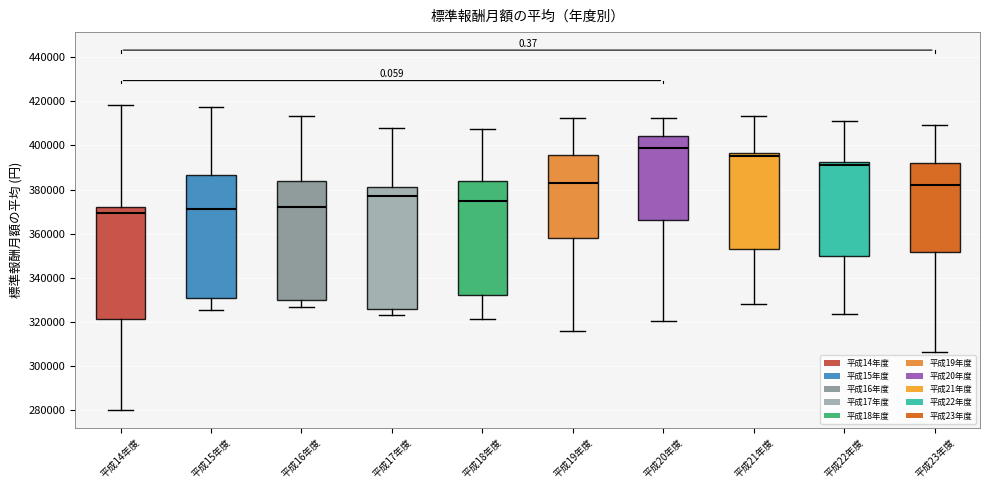

Reading left to right, read every box against the y-axis: the position of its median line, the range the box covers, and the ends of its whiskers. The values are not printed on the chart, so give them approximately, as read against the axis.

平成14年度: median 370000, box 322000 to 372000, whiskers 280000 to 418000
平成15年度: median 372000, box 330000 to 386000, whiskers 326000 to 418000
平成16年度: median 372000, box 330000 to 384000, whiskers 326000 to 414000
平成17年度: median 376000, box 326000 to 382000, whiskers 324000 to 408000
平成18年度: median 374000, box 332000 to 384000, whiskers 322000 to 408000
平成19年度: median 382000, box 358000 to 396000, whiskers 316000 to 412000
平成20年度: median 398000, box 366000 to 404000, whiskers 320000 to 412000
平成21年度: median 396000 (just below the box's upper edge), box 354000 to 396000, whiskers 328000 to 414000
平成22年度: median 392000 (just below the box's upper edge), box 350000 to 392000, whiskers 324000 to 410000
平成23年度: median 382000, box 352000 to 392000, whiskers 306000 to 410000